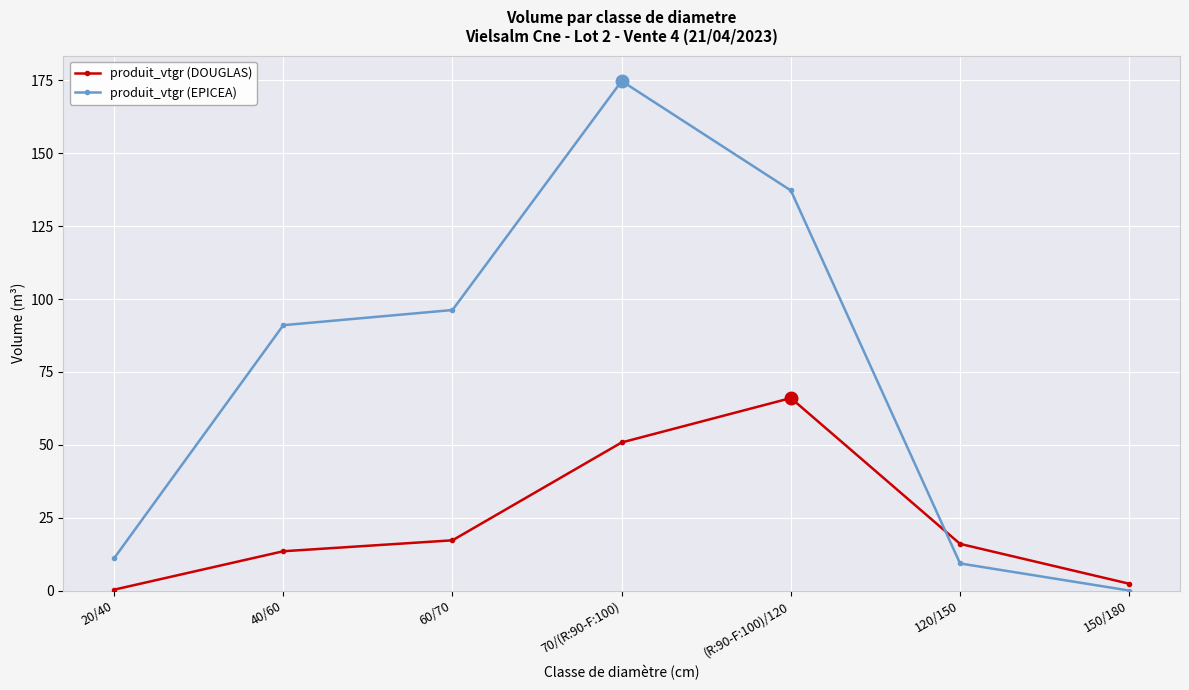

Which category has the lowest value in the produit_vtgr (DOUGLAS) series?

20/40